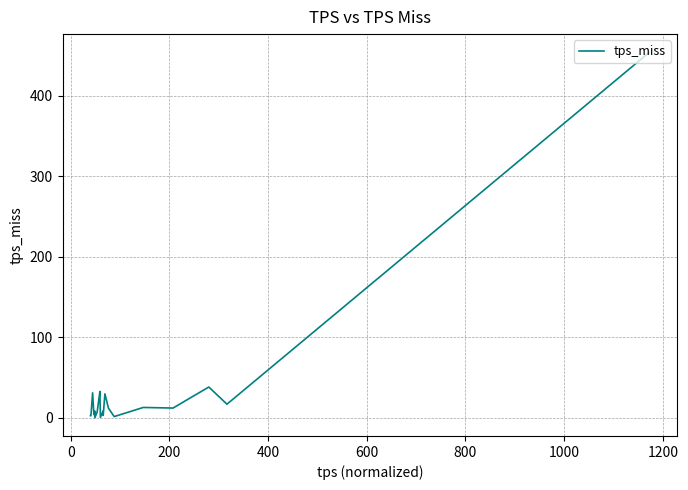

What is the difference between the maximum and minimum values?

454.0